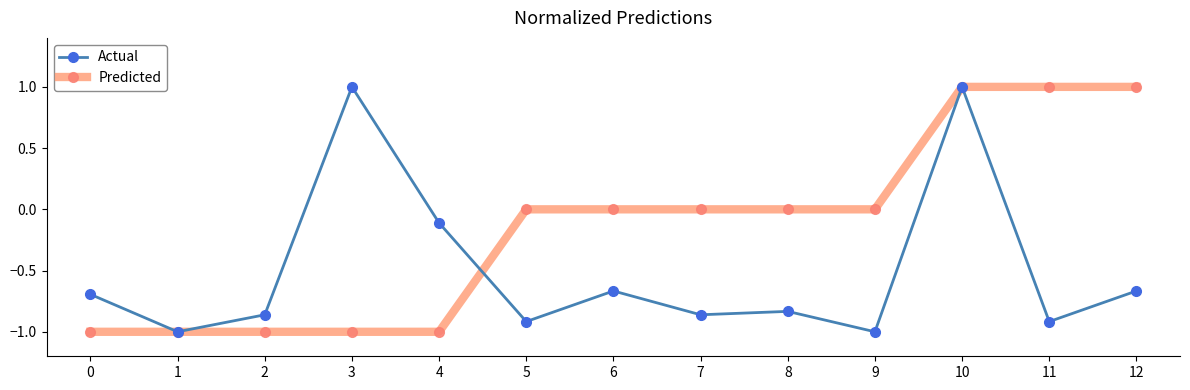

How many categories are shown in the chart?

13